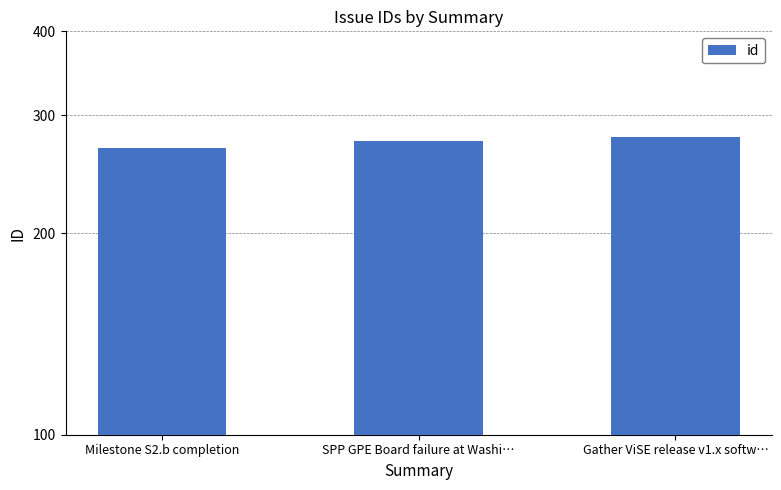

What is the smallest value displayed?

268